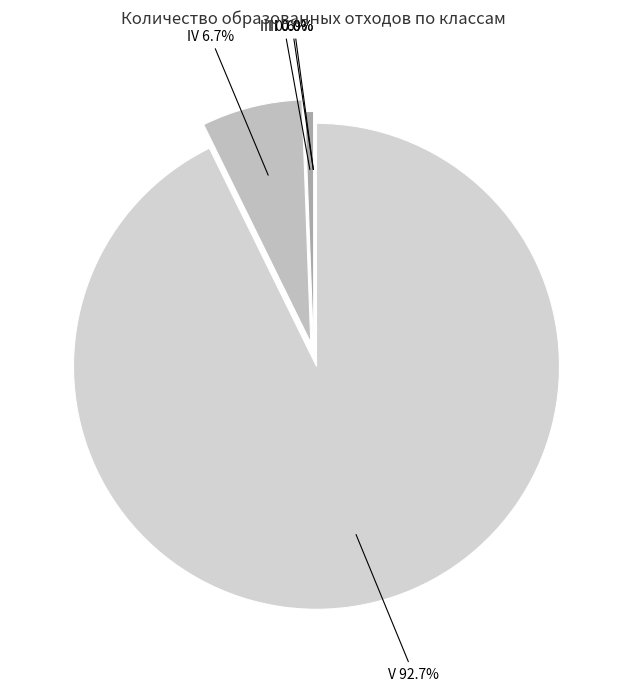

What portion of the pie excludes V?

7.3%